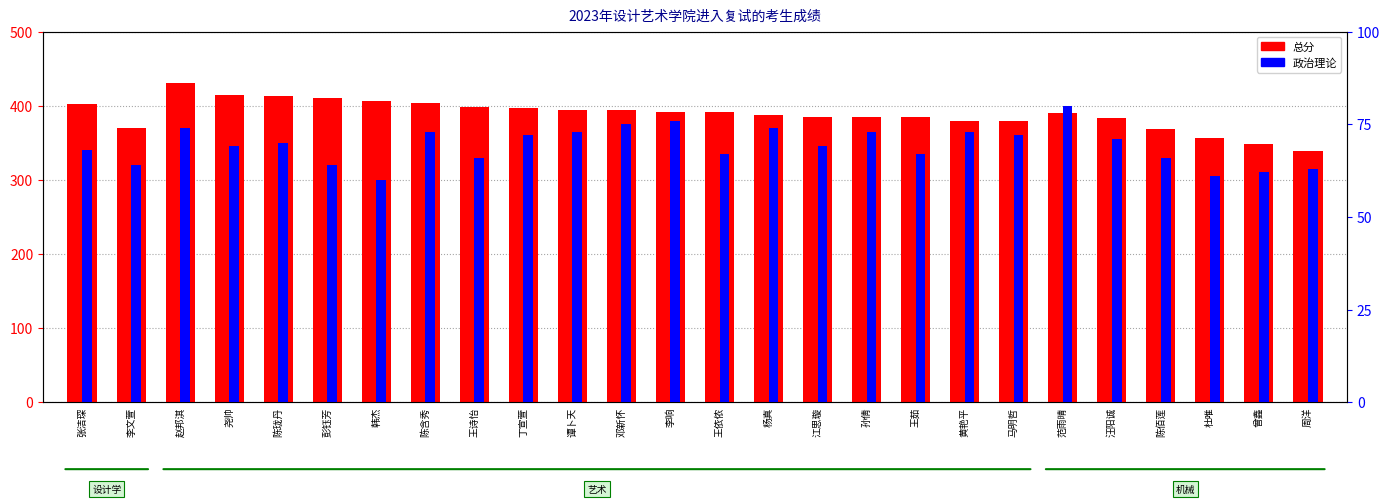

What is the lowest value of the 政治理论 series?

60